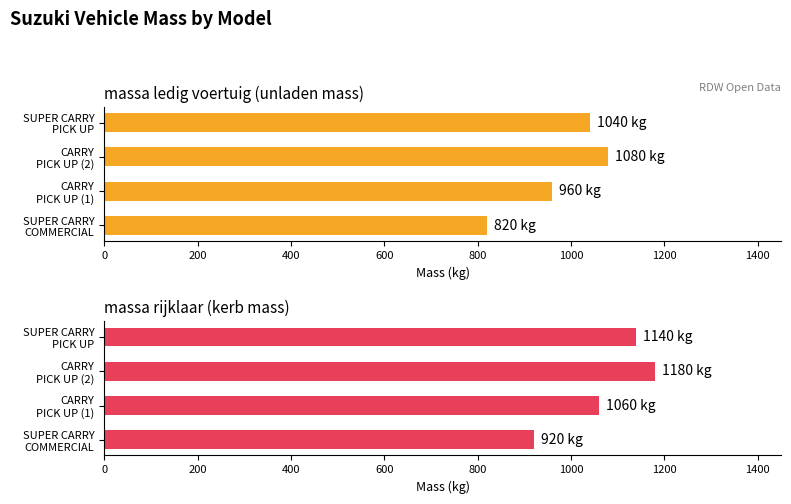

How many values in the massa ledig voertuig (unladen mass) series exceed 1040?

1